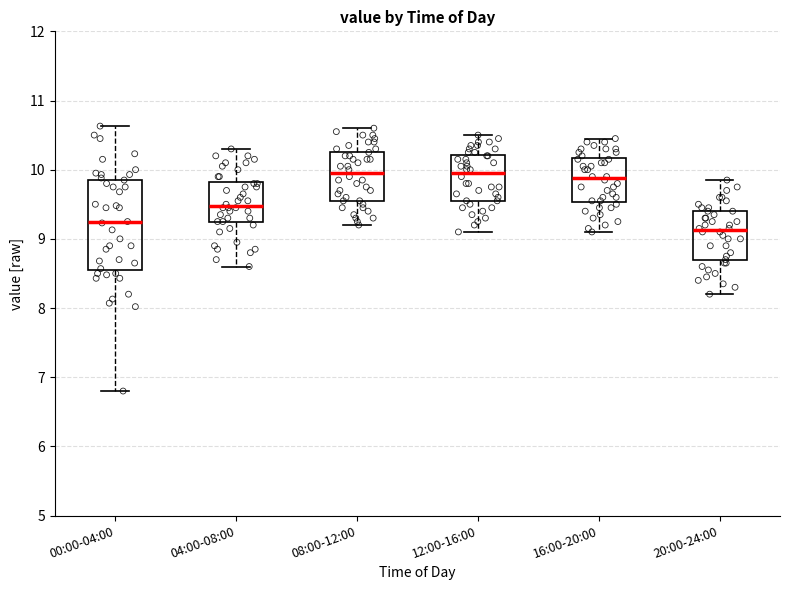

Which box's median line is the lowest?

20:00-24:00